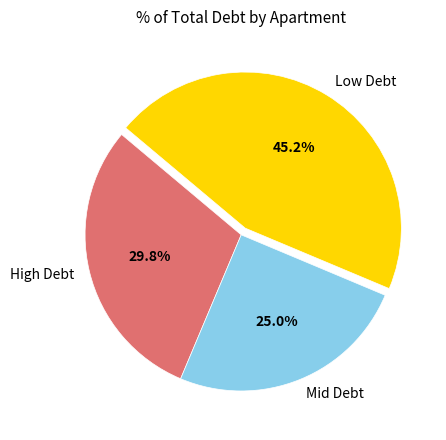

What is the total percentage of Low Debt and High Debt?

75.0%